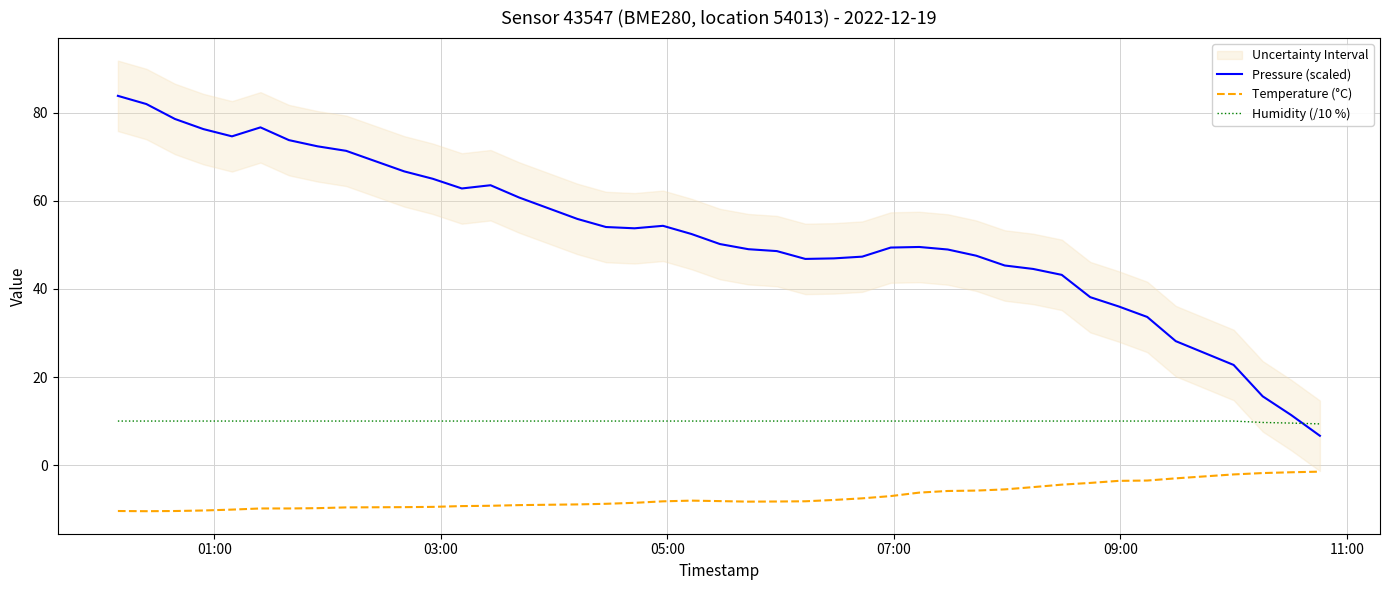

True or false: Temperature (°C) and Humidity (/10 %) cross at least once.

False